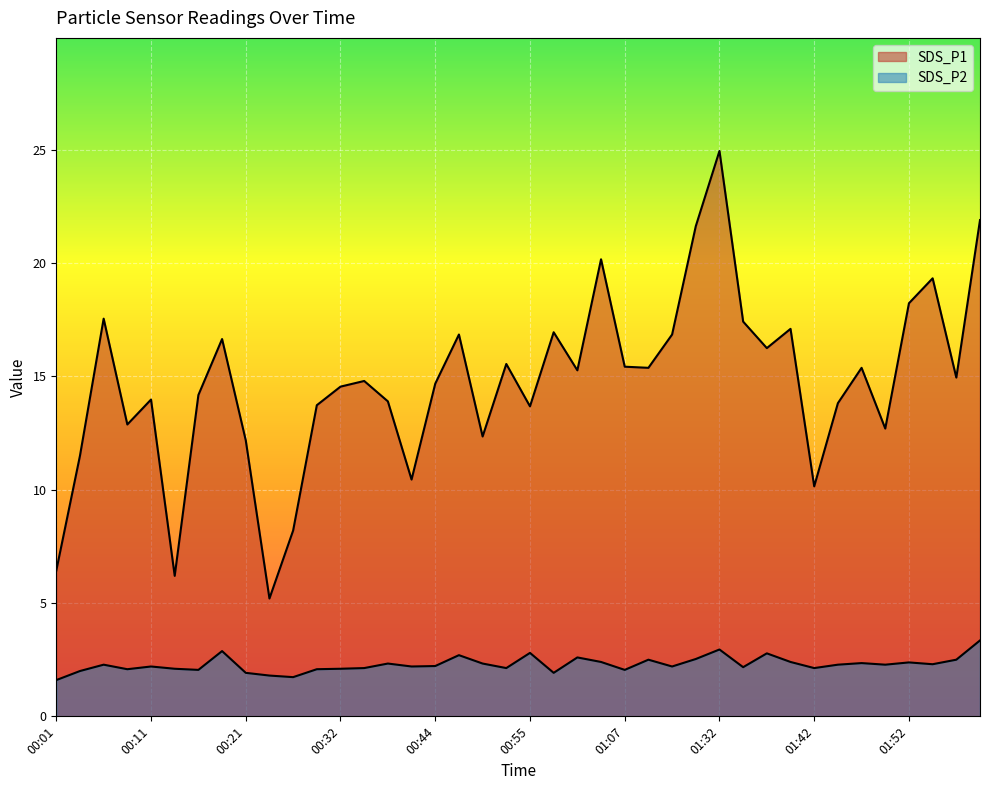

In SDS_P1, how many points are lower than both neighbors (excluding endpoints)?

12